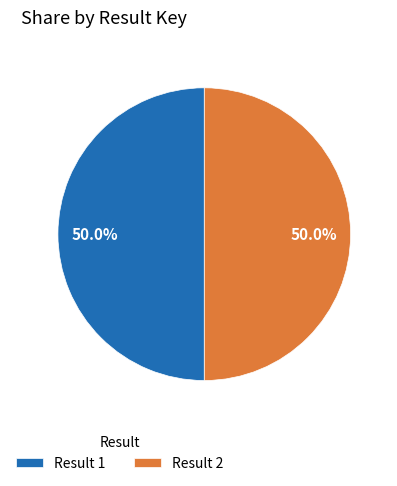

What percentage is NOT represented by Result 1?

50.0%